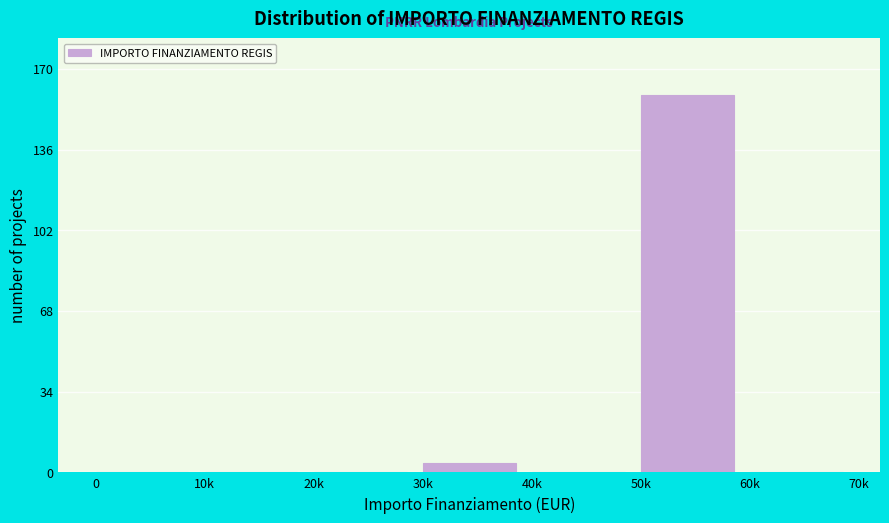

Reading left to right, transcribe all the data shown in this chart.

0=0	10k=0	20k=0	30k=4	40k=0	50k=159	60k=0